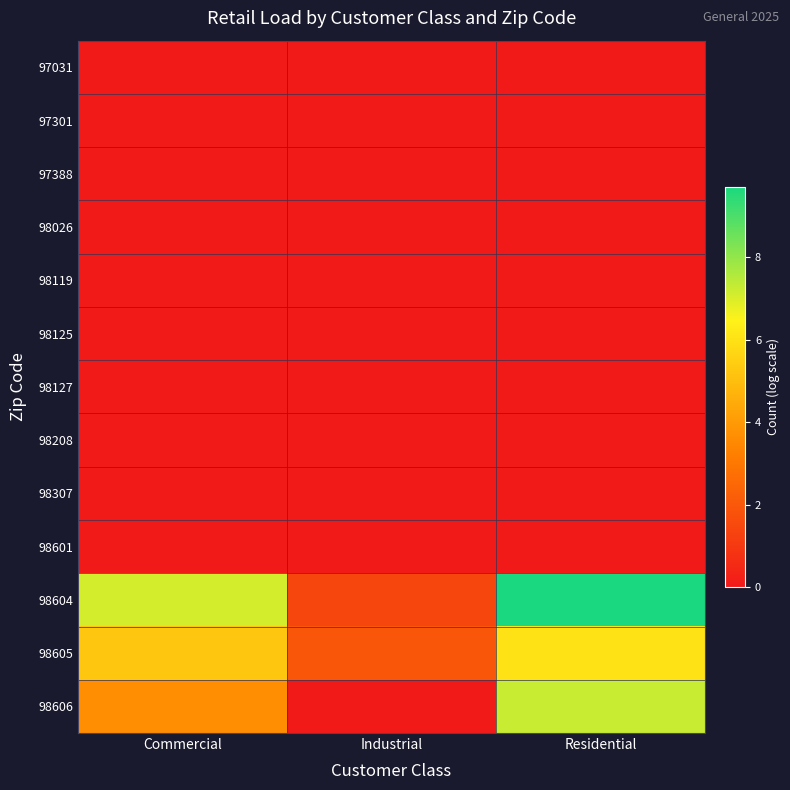

Rank the series by their maximum value, from highest to lowest.

98604, 98606, 98605, 97031, 97301, 97388, 98026, 98119, 98125, 98127, 98208, 98307, 98601